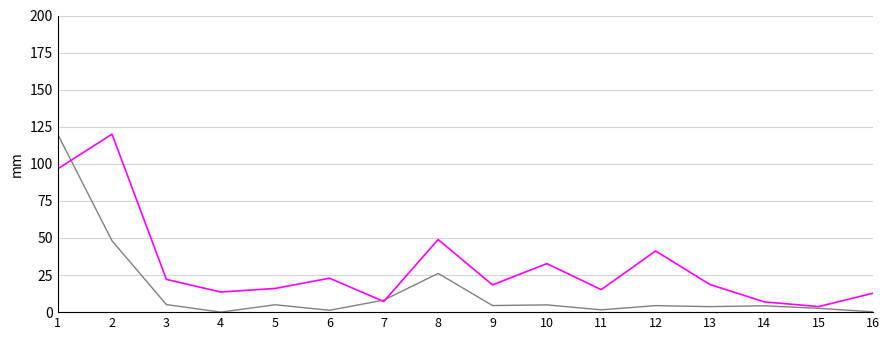

What is the total value across all series at 2?

168.1